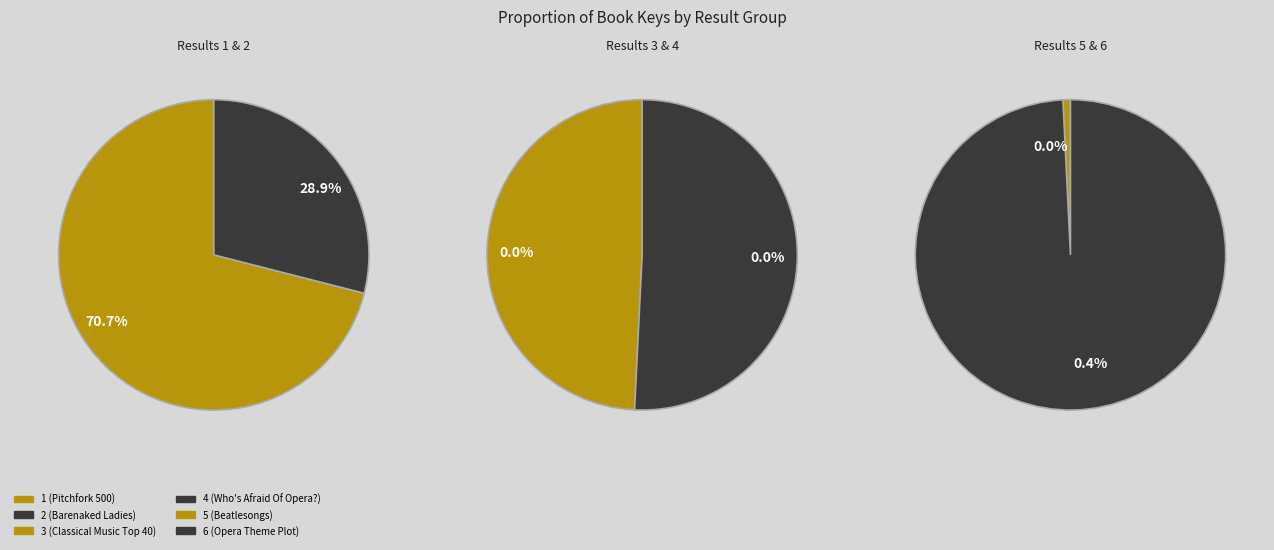

Combined, what portion of the pie is 6 (Opera Theme Plot) and 4 (Who's Afraid Of Opera?)?

0.4%